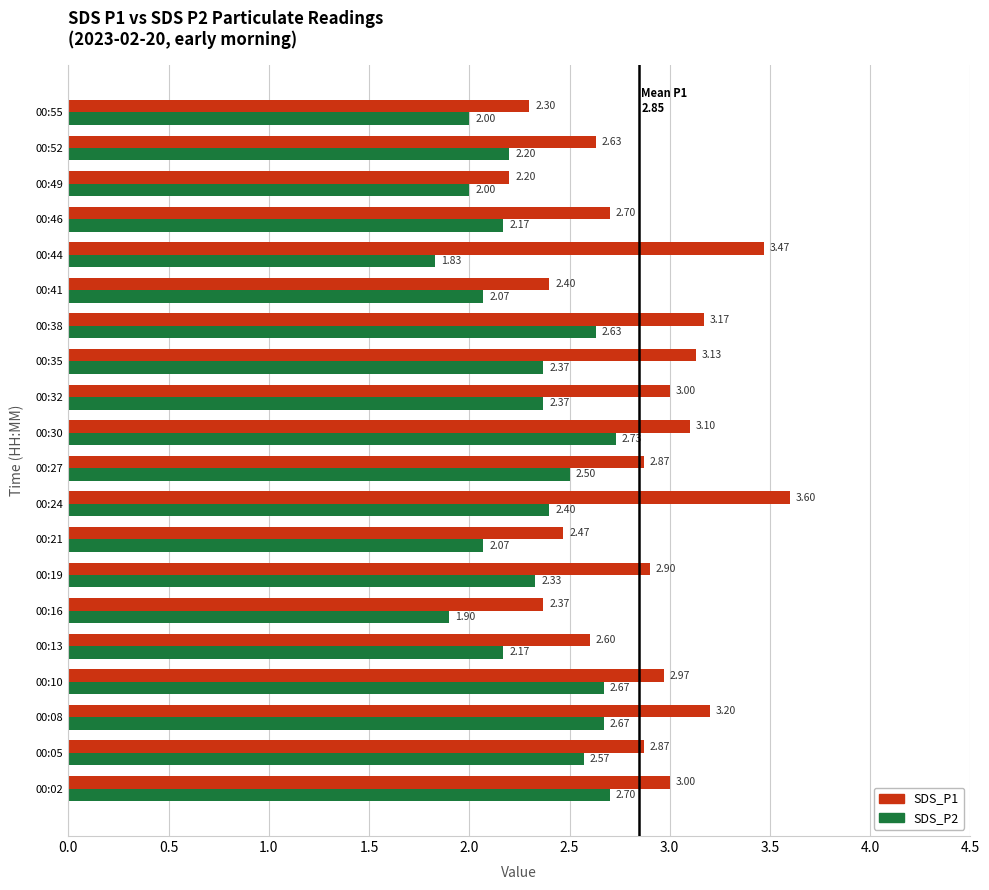

Which series has the largest range (max minus min)?

SDS_P1